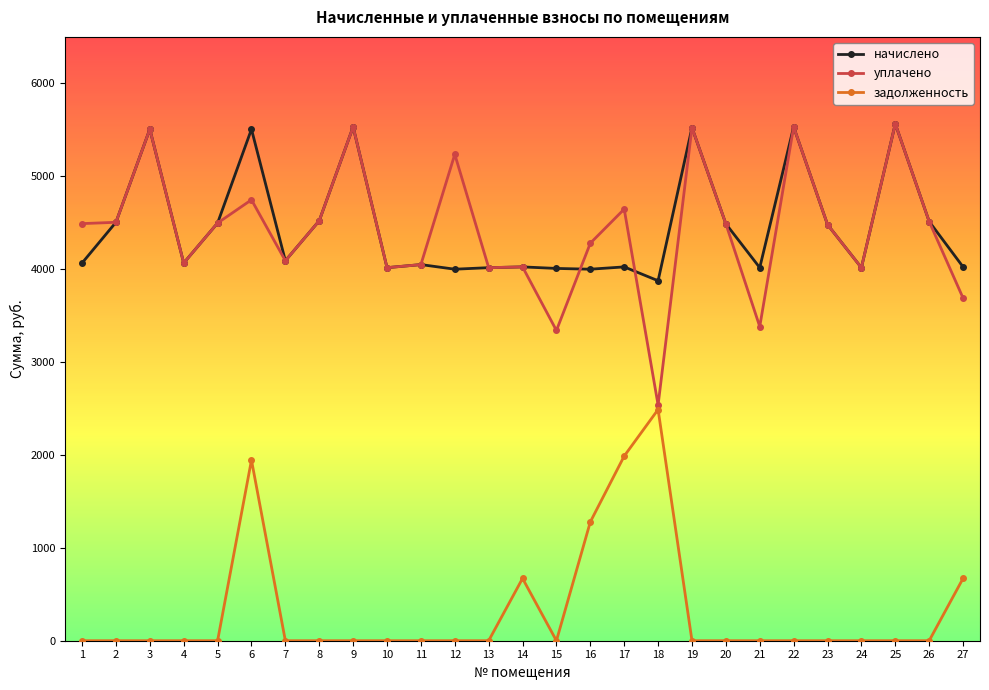

What is the maximum value shown in the chart?

5564.2